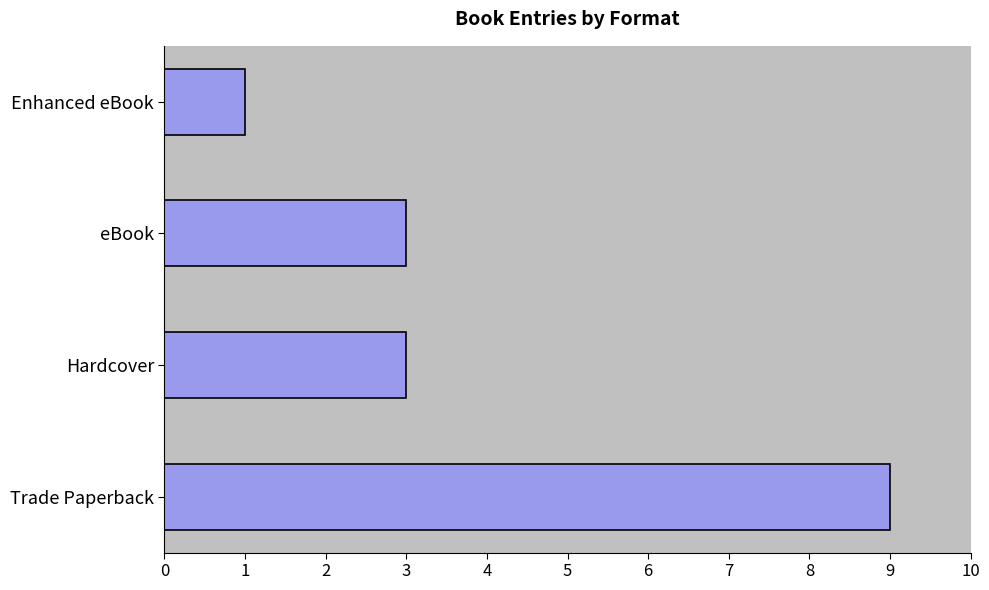

Between Enhanced eBook and eBook, which is larger?

eBook